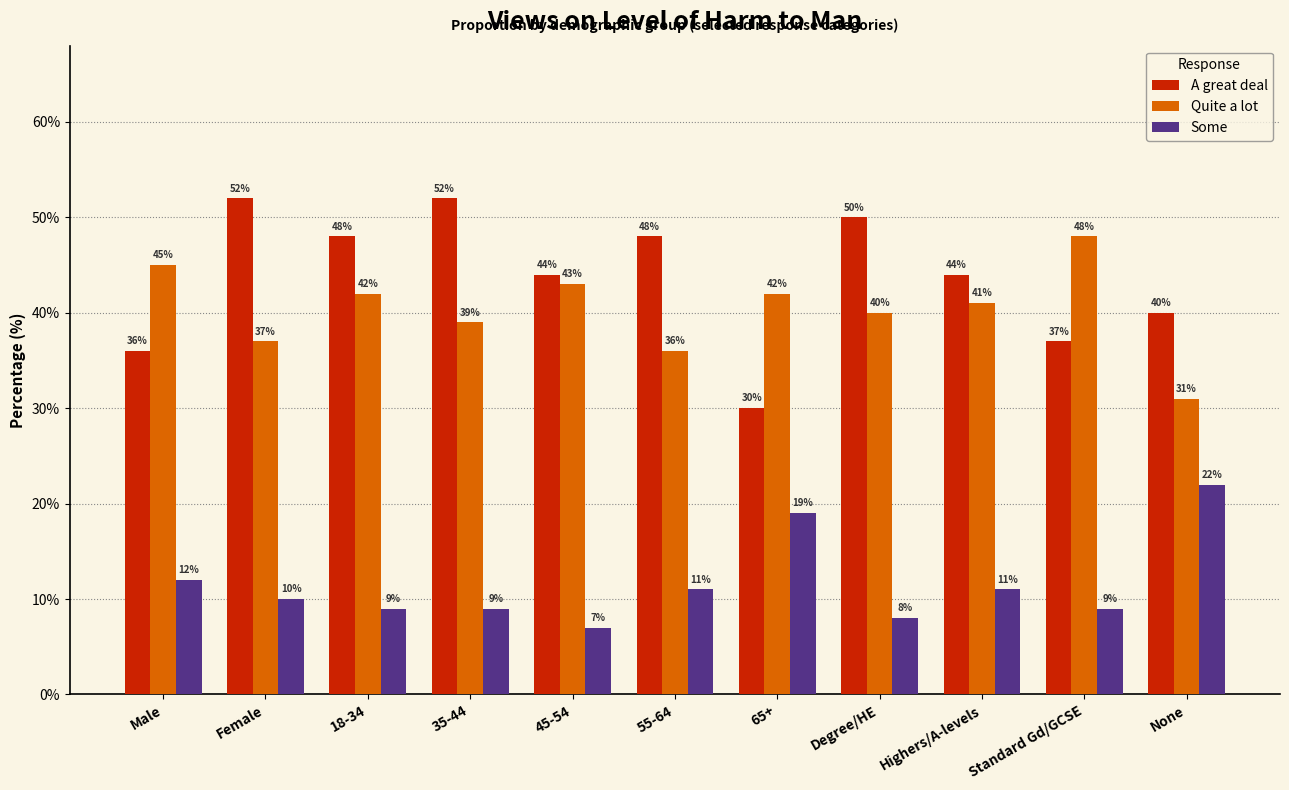

What is the difference between the maximum and second lowest values in the A great deal series?

16.0